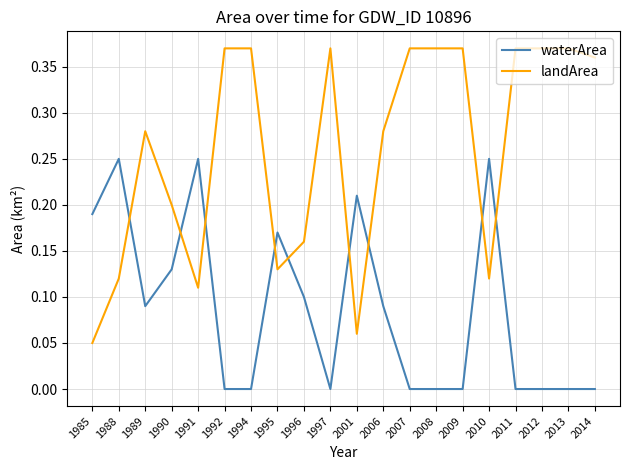

Is the value of waterArea at 2014 greater than the value of landArea at 2008?

No